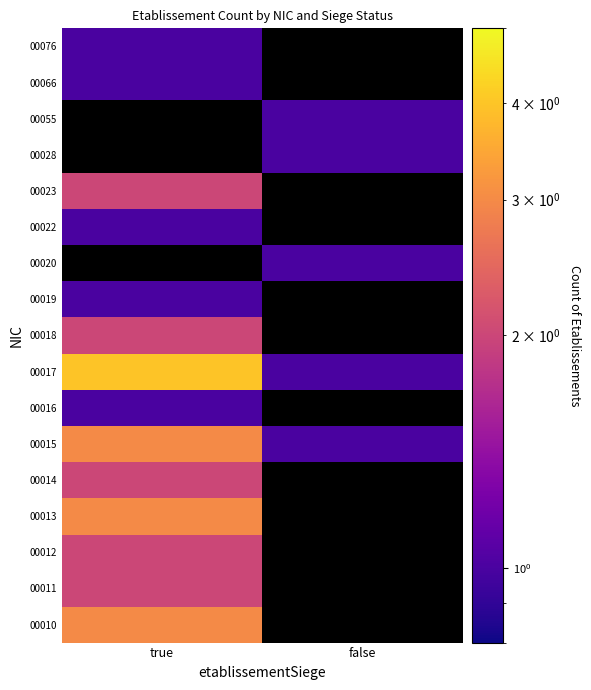

List the series in order of their peak value, lowest first.

00016, 00019, 00022, 00066, 00076, 00011, 00012, 00014, 00018, 00023, 00010, 00013, 00015, 00017, 00020, 00028, 00055